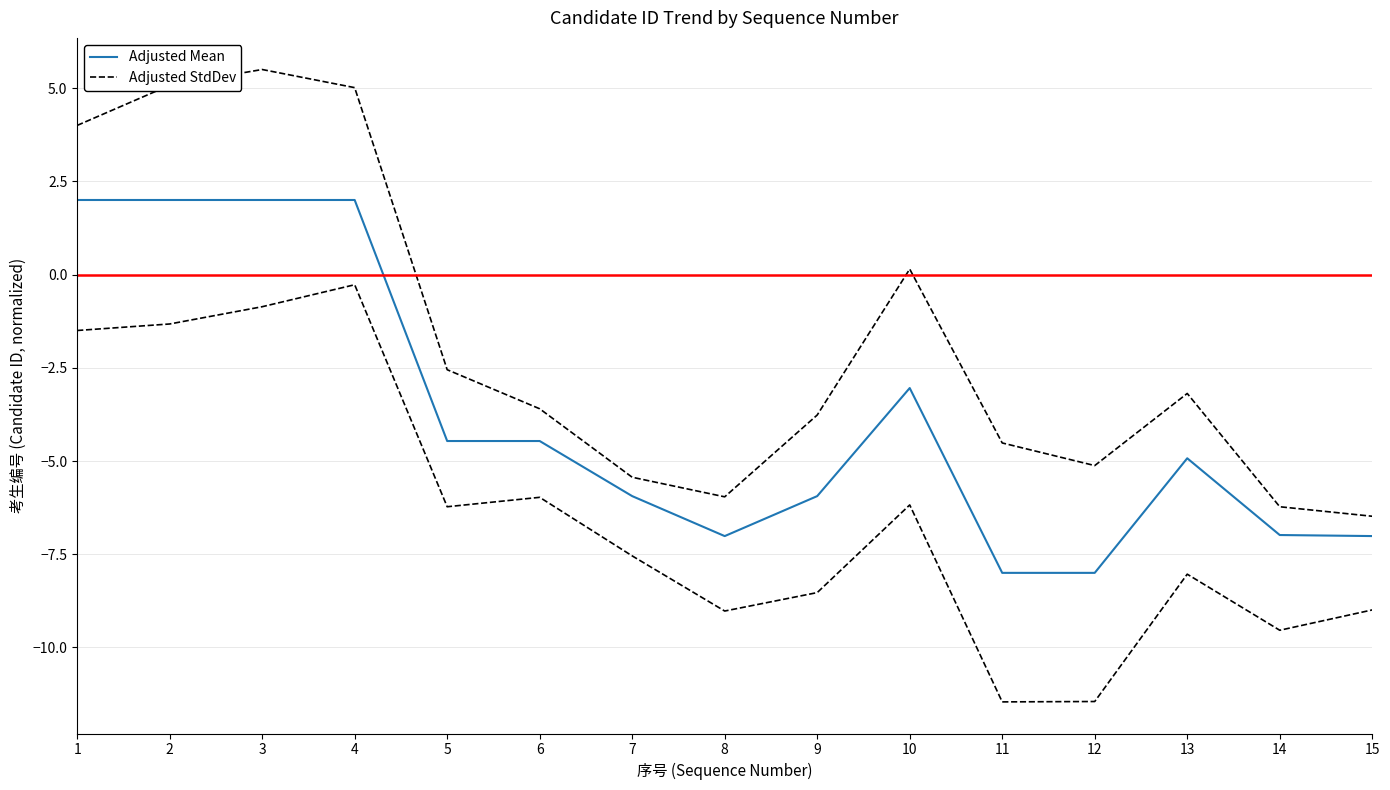

The Adjusted StdDev series shows 5.0 at 4. True or false?

True